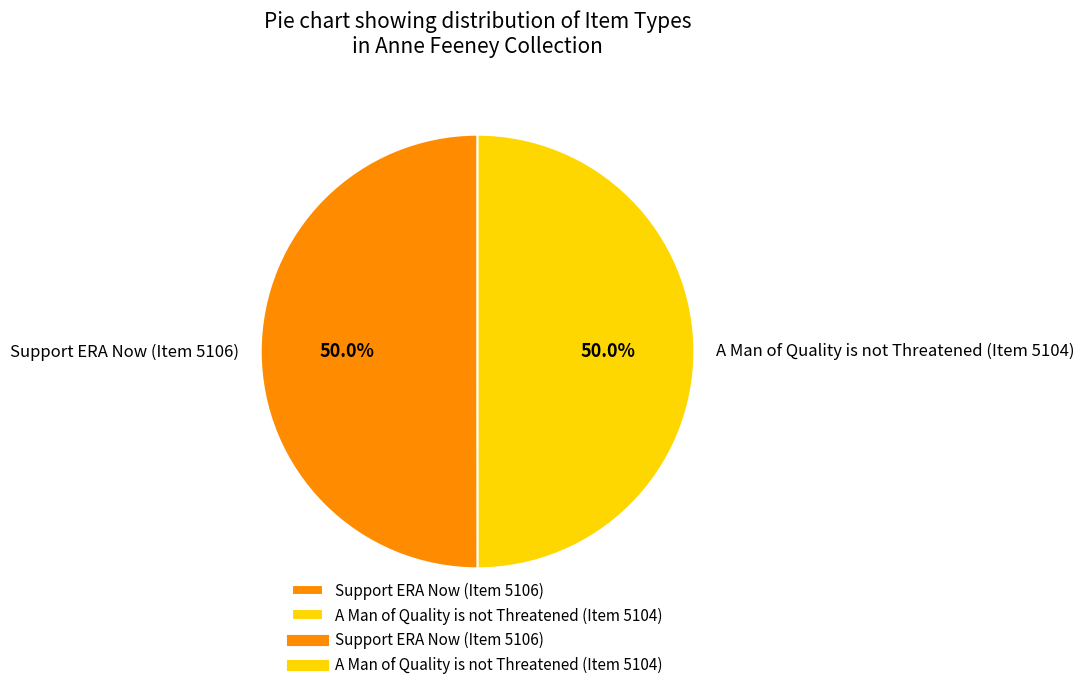

How many slices are in this pie chart?

2